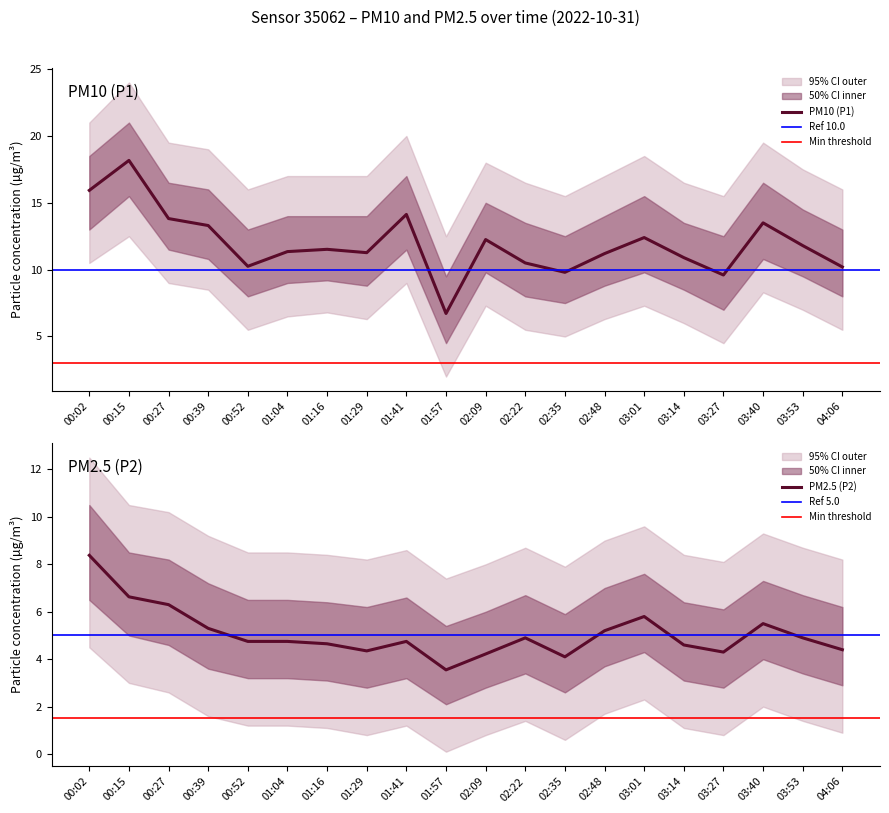

Which series has the largest range (max minus min)?

P1